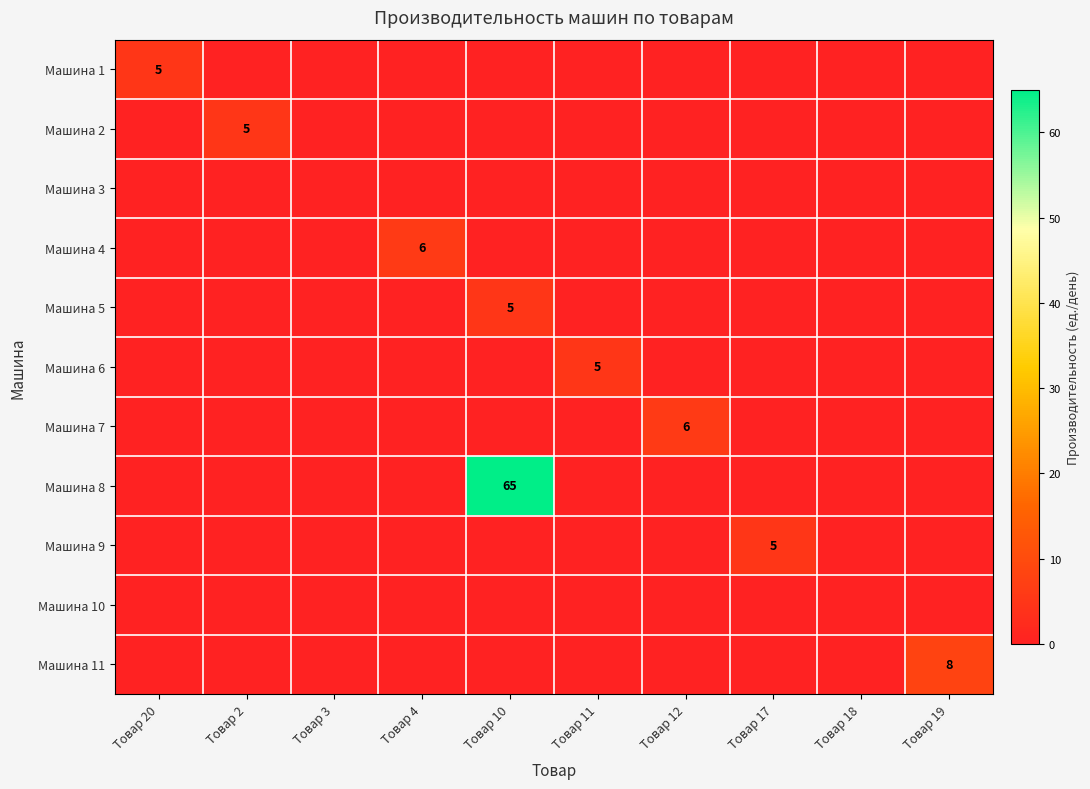

At which label is Машина 11 closest to 4?

Товар 20